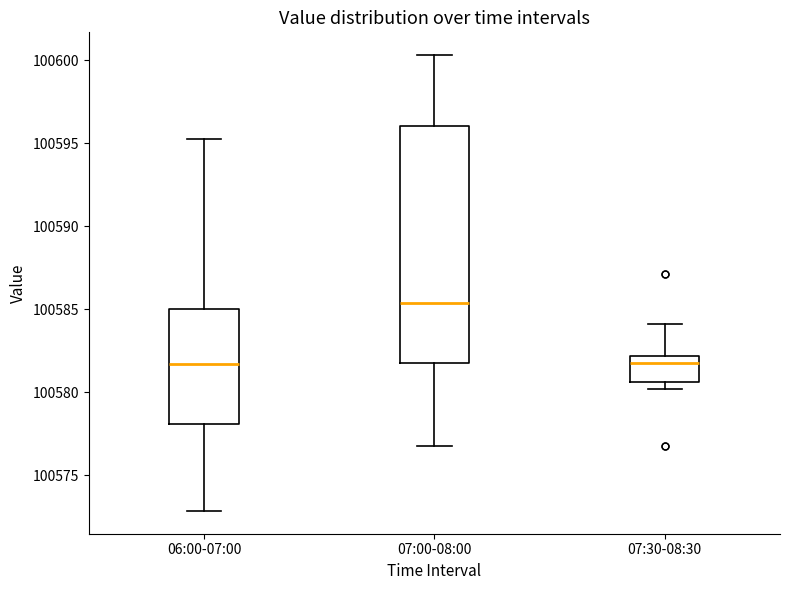

Reading left to right, read every box against the y-axis: the position of its median line, the range the box covers, and the ends of its whiskers. The values are not printed on the chart, so give them approximately, as read against the axis.

06:00-07:00: median 100581.5, box 100578.0 to 100585.0, whiskers 100573.0 to 100595.5
07:00-08:00: median 100585.5, box 100582.0 to 100596.0, whiskers 100577.0 to 100600.5
07:30-08:30: median 100582.0 (just below the box's upper edge), box 100580.5 to 100582.0, whiskers 100580.0 to 100584.0